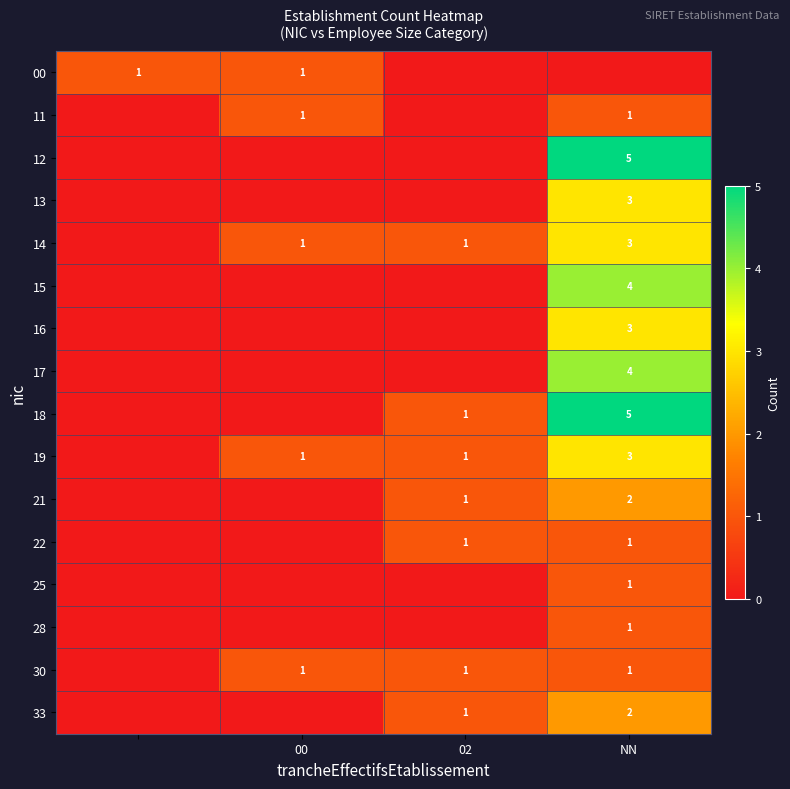

Is it true that 15 equals 4 at NN?

True